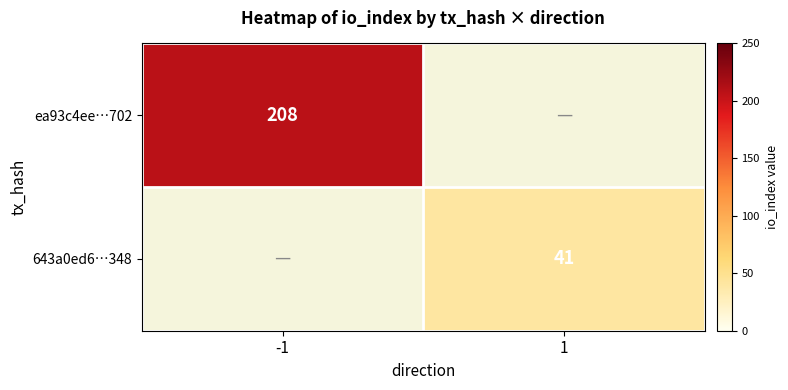

Is it true that 643a0ed6…348 equals 41 at 1?

True